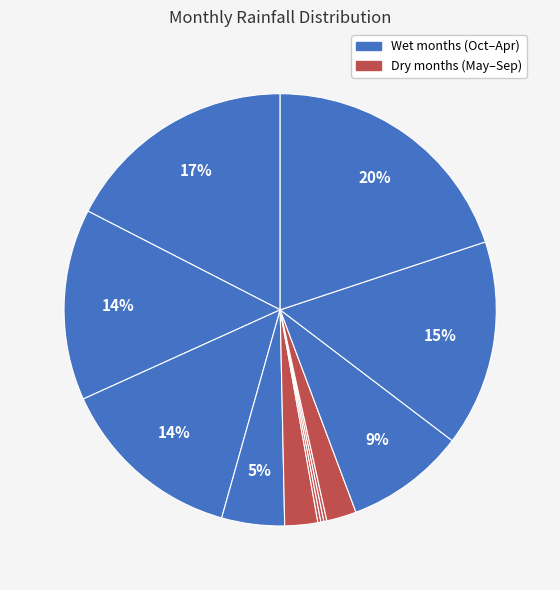

How many slices are in this pie chart?

12